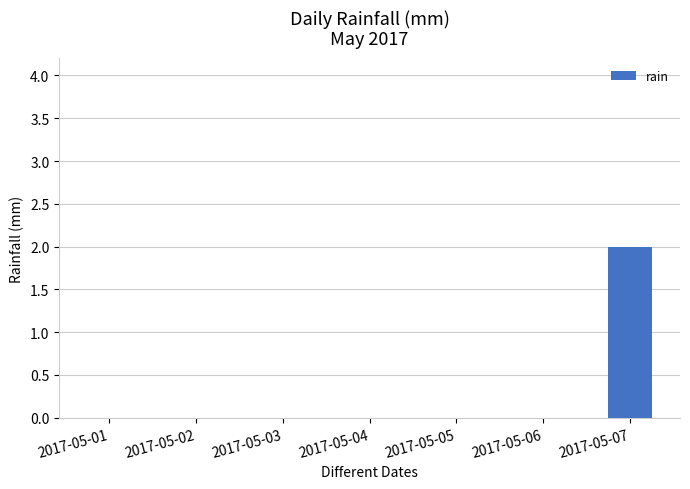

Which label corresponds to the largest value in the chart?

2017-05-07